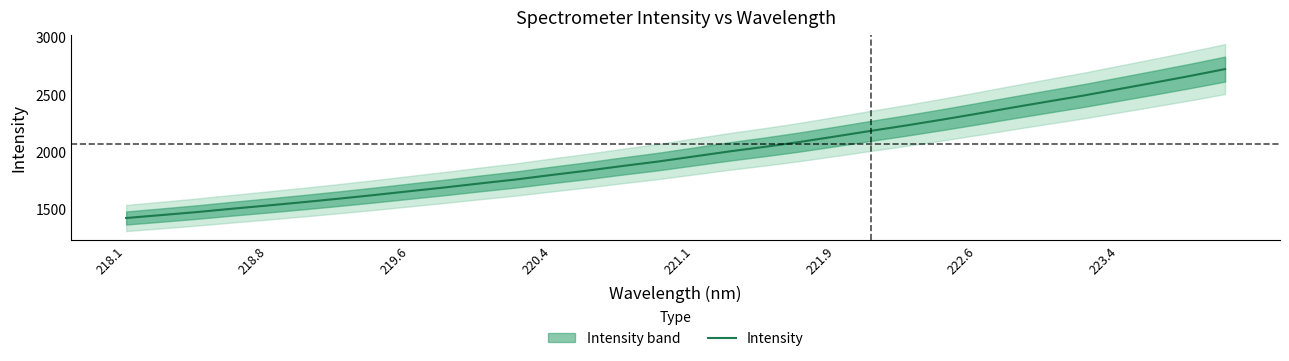

What is the minimum value for Intensity?

1424.5